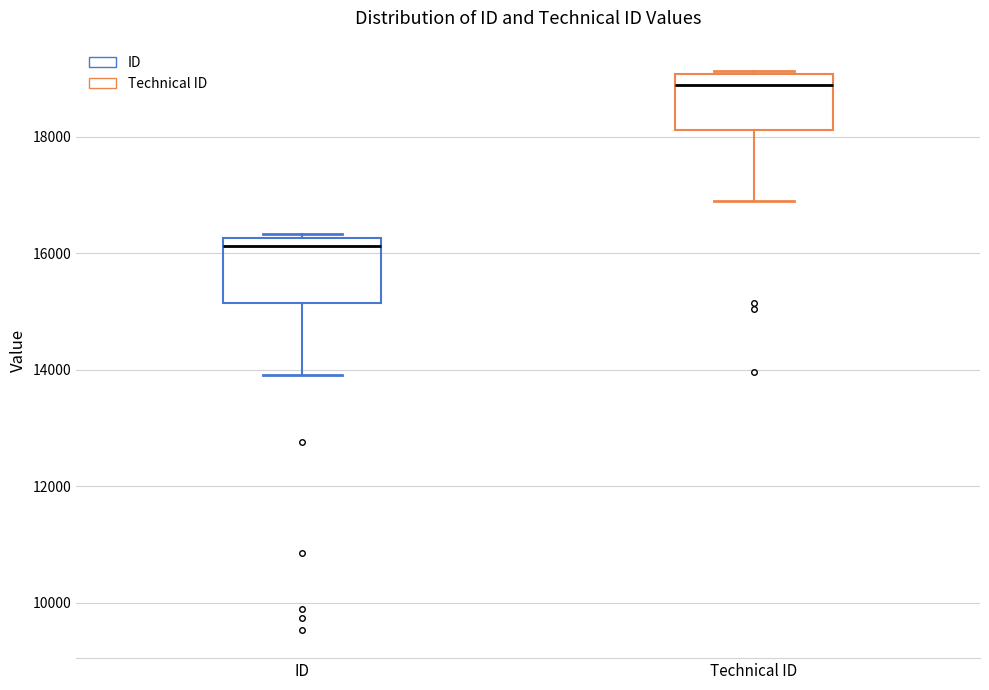

Which box has the highest median line?

Technical ID